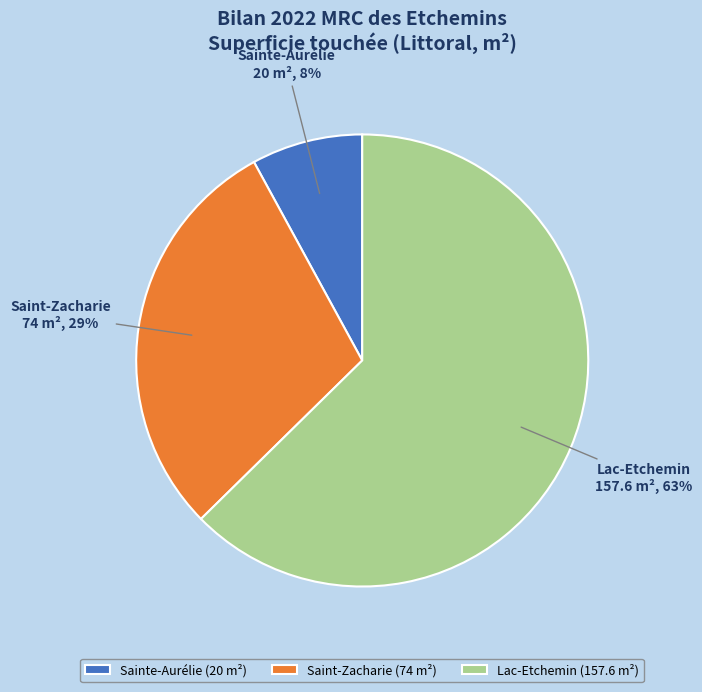

How many segments does this pie chart have?

3